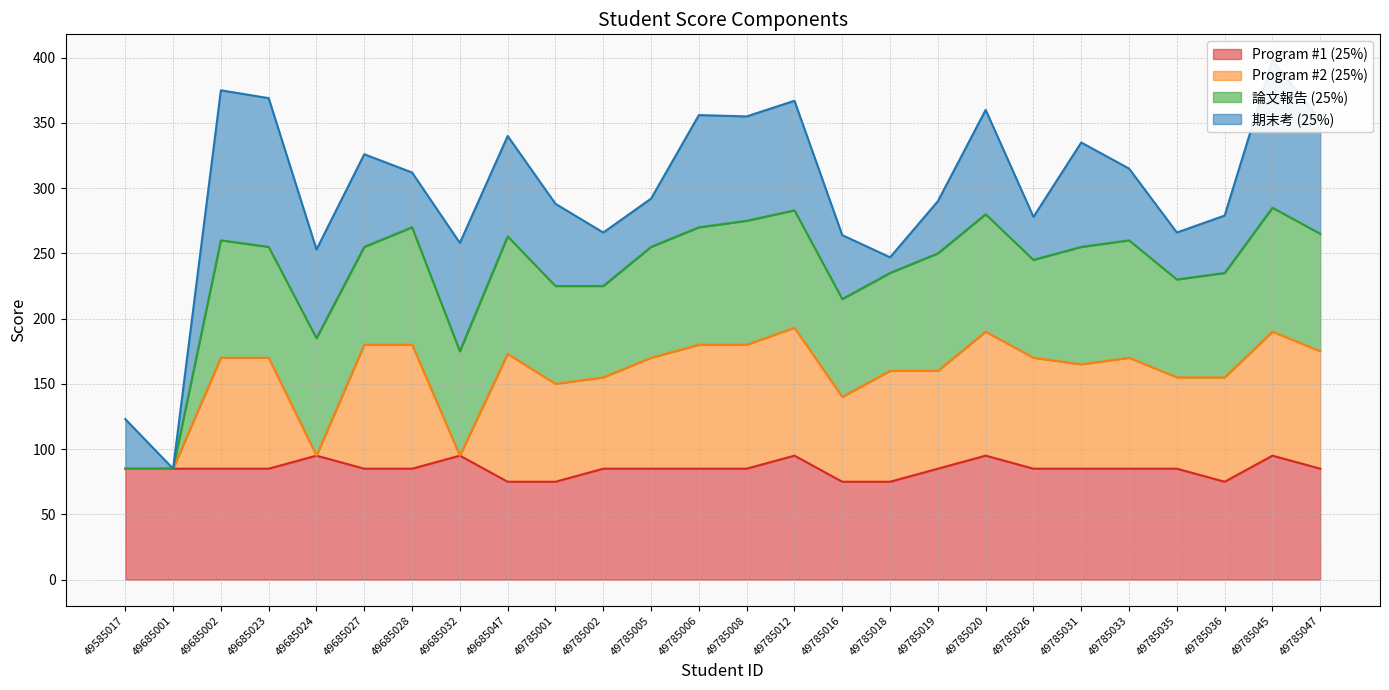

What is the approximate value of Program #1 (25%) at 49785008, to the nearest 5?

85